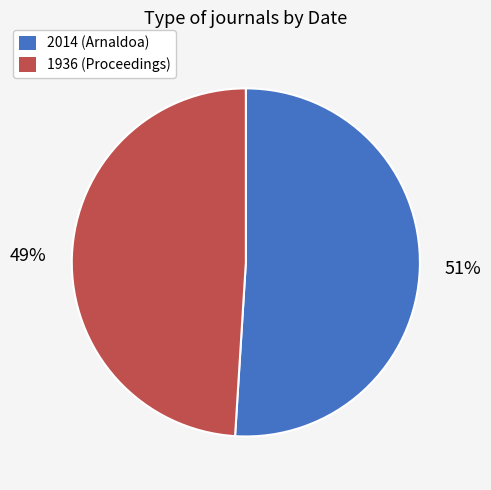

Is there a majority slice in this chart?

Yes